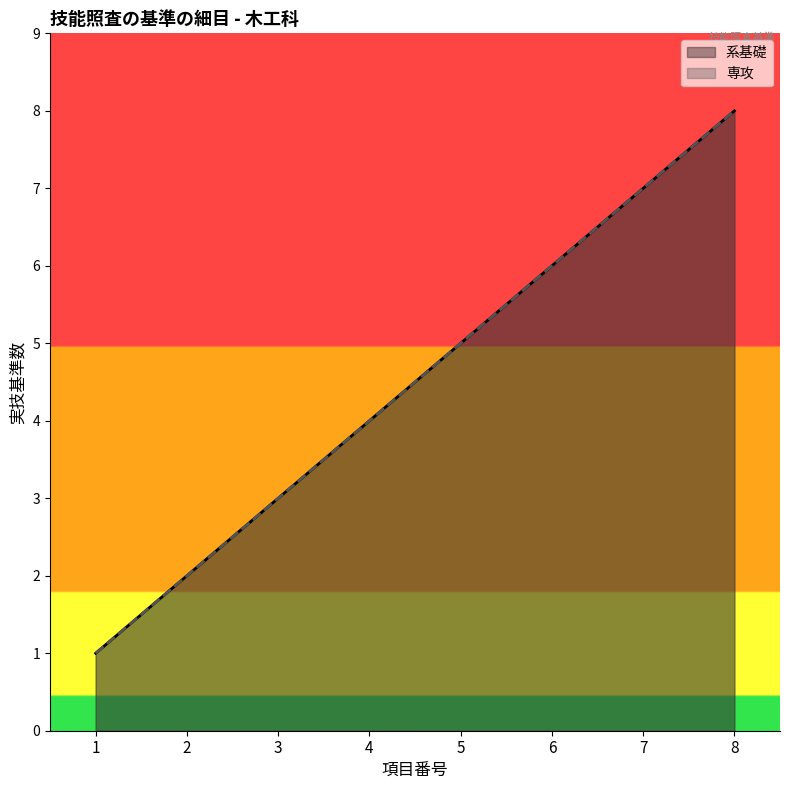

True or false: 専攻 and 系基礎 cross at least once.

False